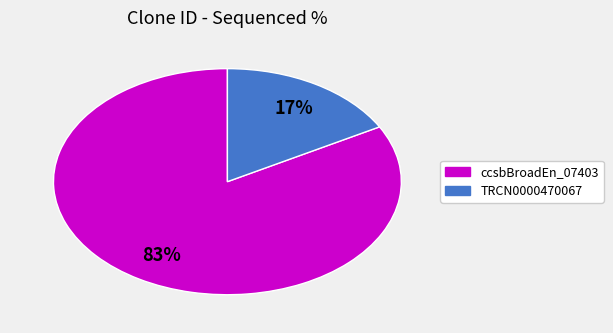

How many segments does this pie chart have?

2